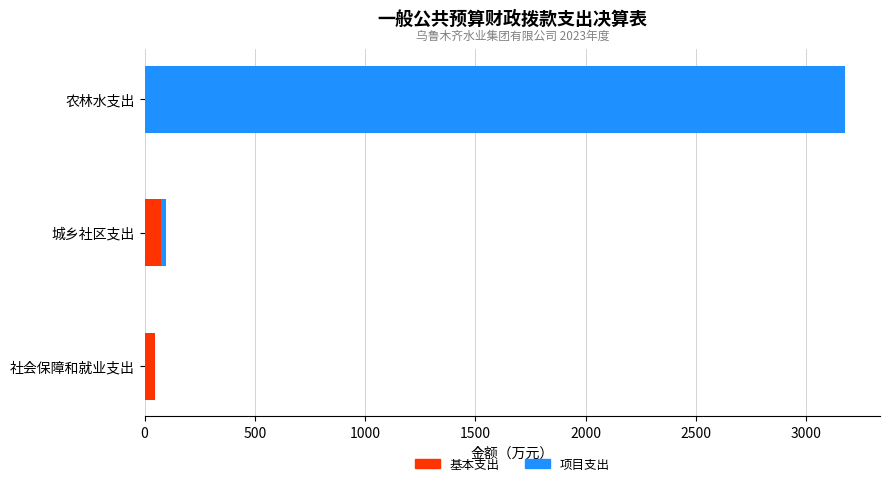

What are all the series names shown in the legend?

基本支出, 项目支出